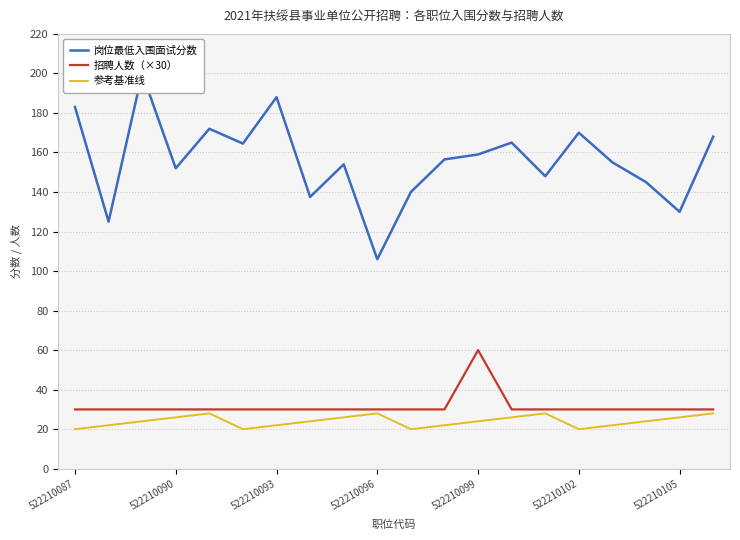

Between 9 and 13, which is larger?

13